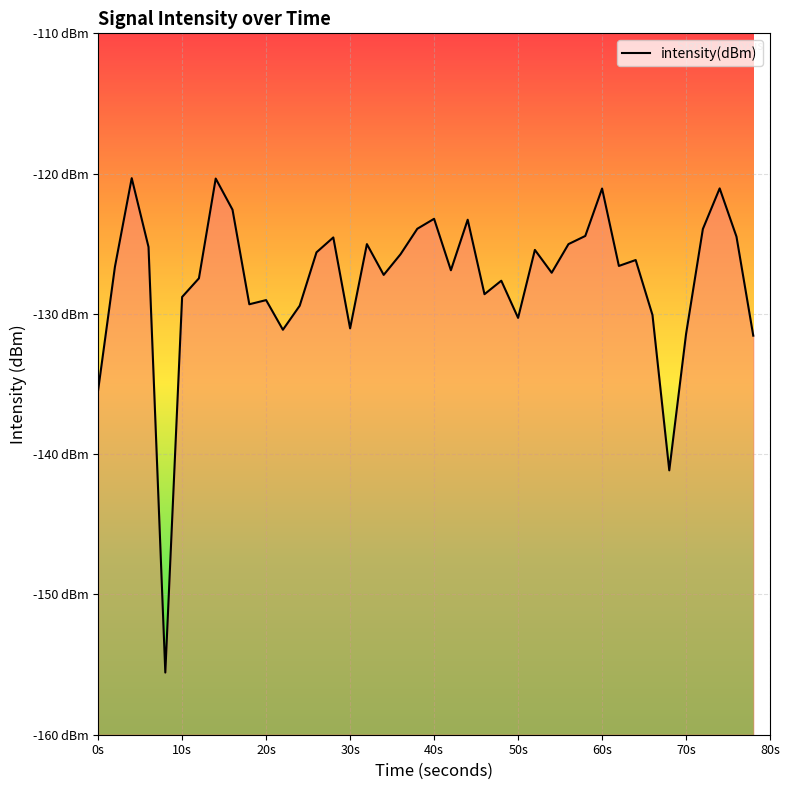

What is the smallest value displayed?

-155.6